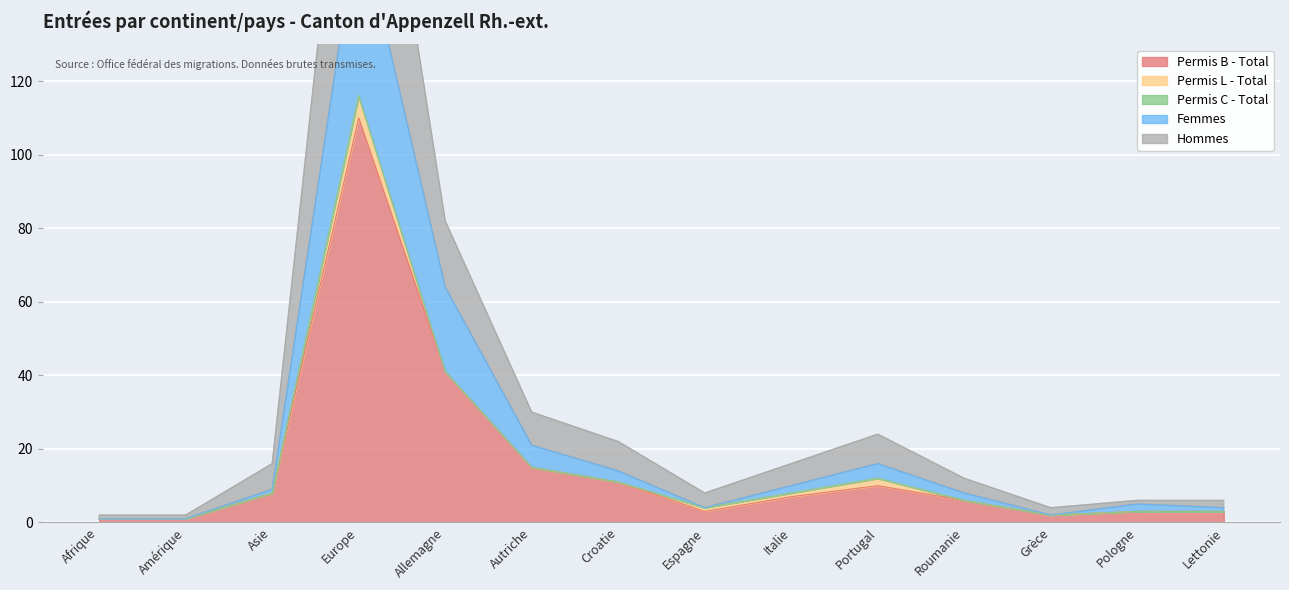

Where is Permis B - Total nearest to the value 55?

Allemagne